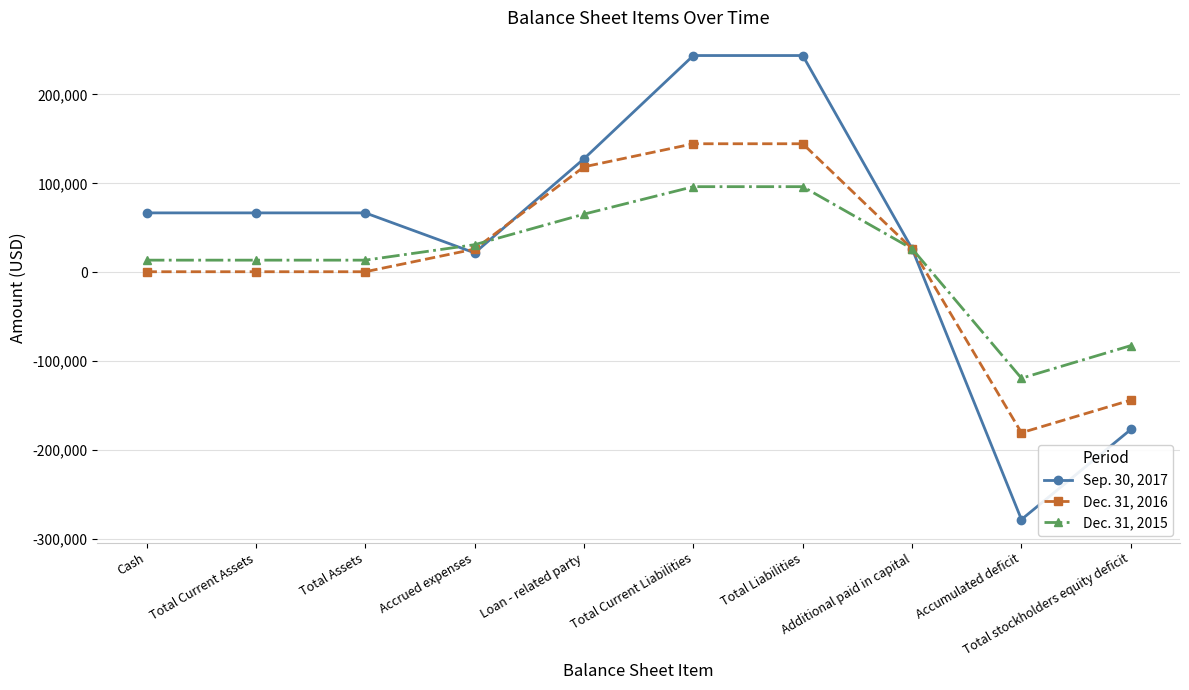

Which series has the widest spread of values?

Sep. 30, 2017